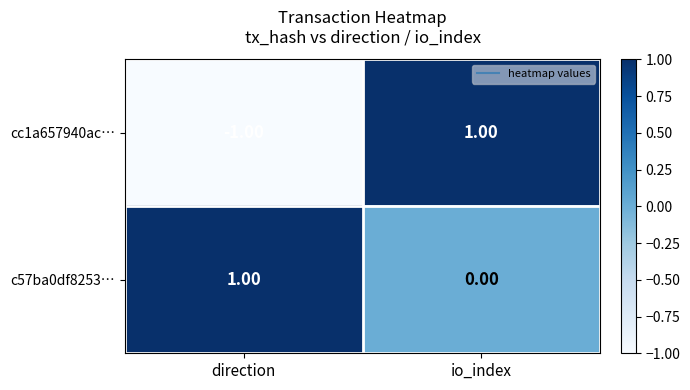

How many values in the cc1a657940ac… series are below 1?

1